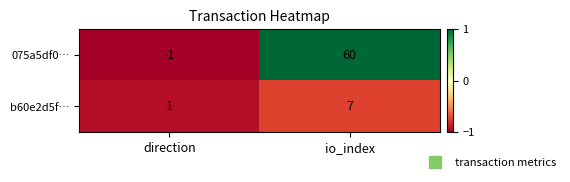

Rank the series by their maximum value, from highest to lowest.

075a5df0…, b60e2d5f…